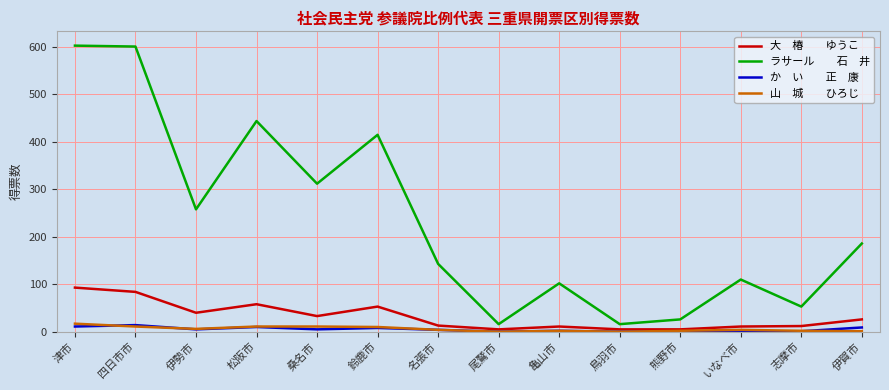

What is the greatest value displayed?

602.9